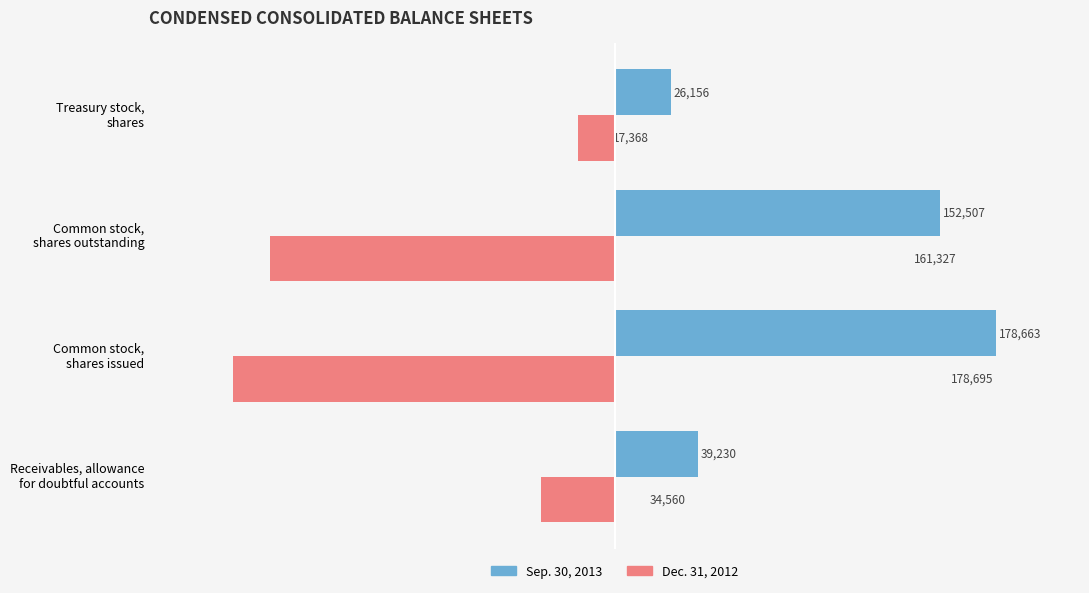

How many data points in Dec. 31, 2012 are above -34560?

1